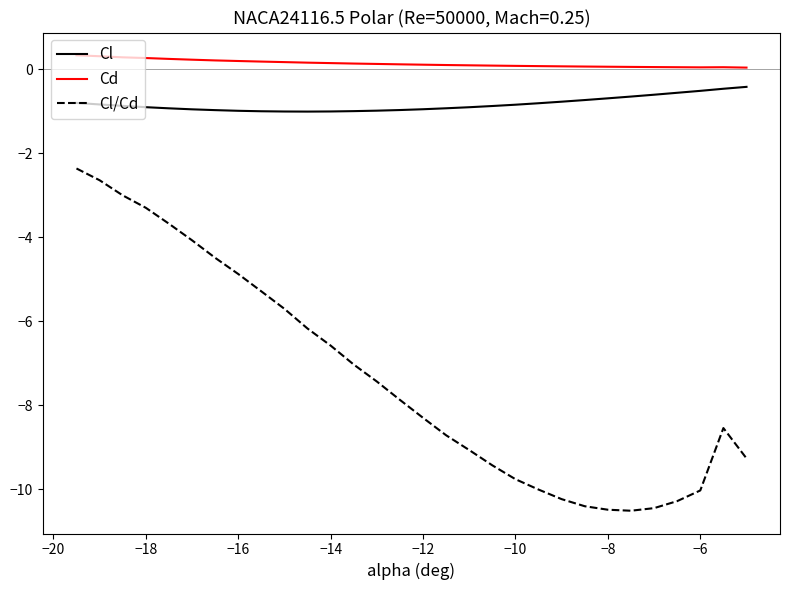

What are all the series names shown in the legend?

Cl, Cd, Cl/Cd